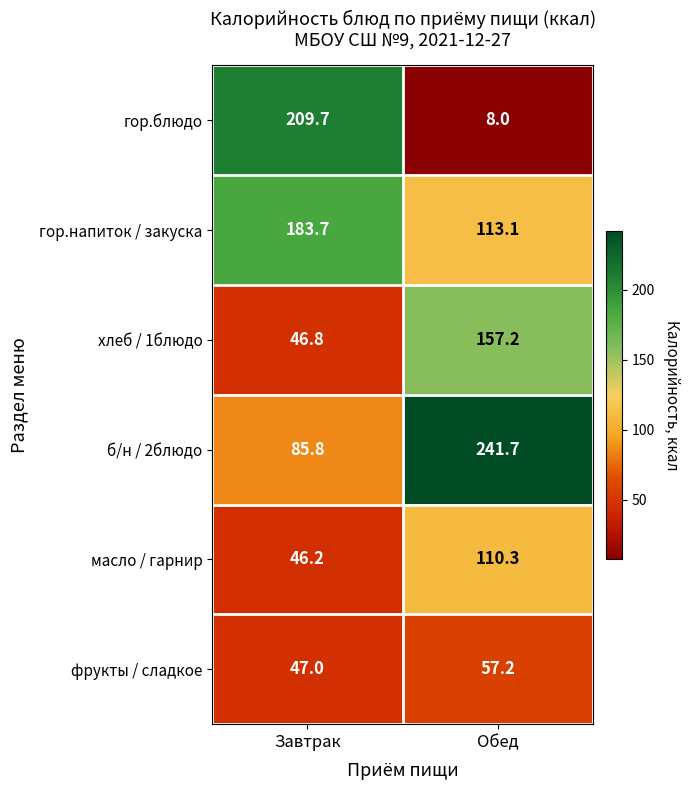

What is the total value across all series at Обед?

687.5